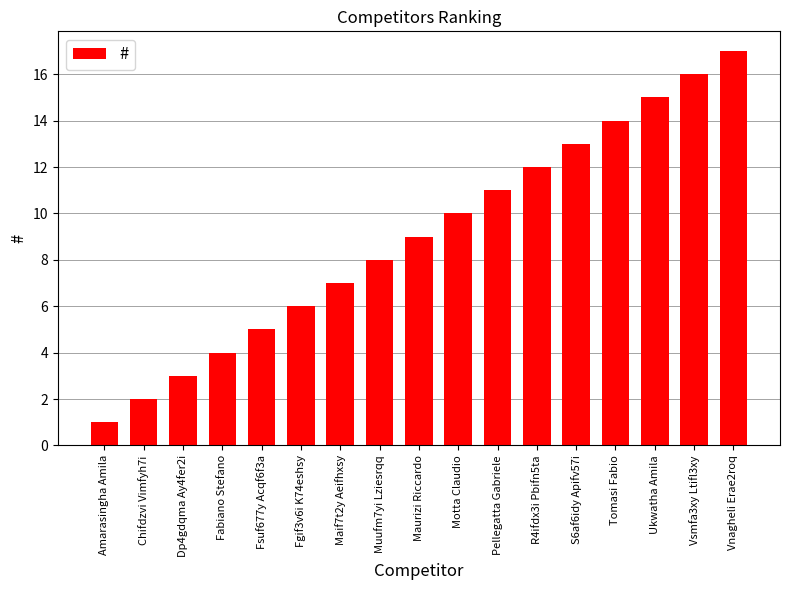

The value at Dp4gdqma Ay4fer2i is 5. True or false?

False